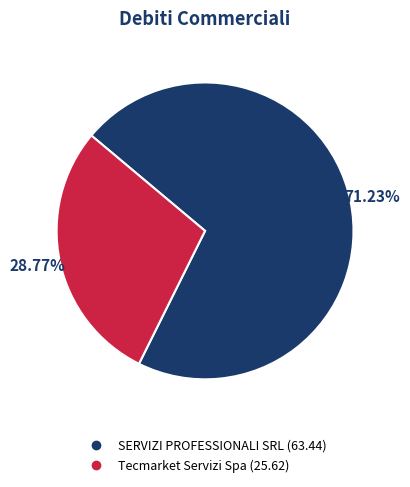

Rank the categories by value from lowest to highest.

Tecmarket Servizi Spa, SERVIZI PROFESSIONALI SRL